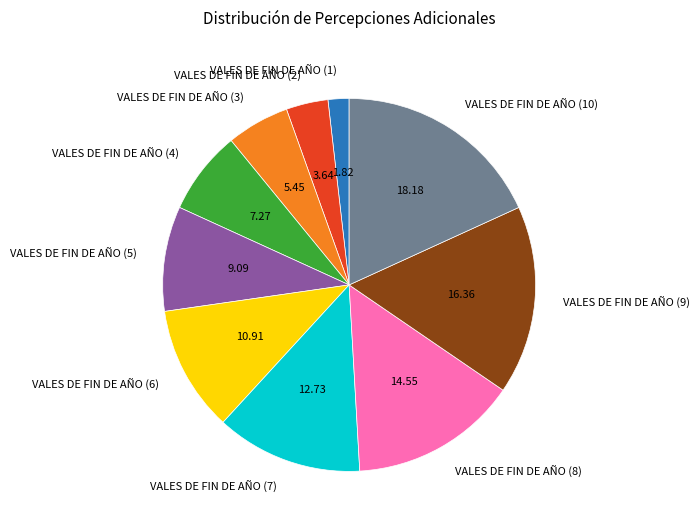

Between VALES DE FIN DE AÑO (10) and VALES DE FIN DE AÑO (3), which is larger?

VALES DE FIN DE AÑO (10)